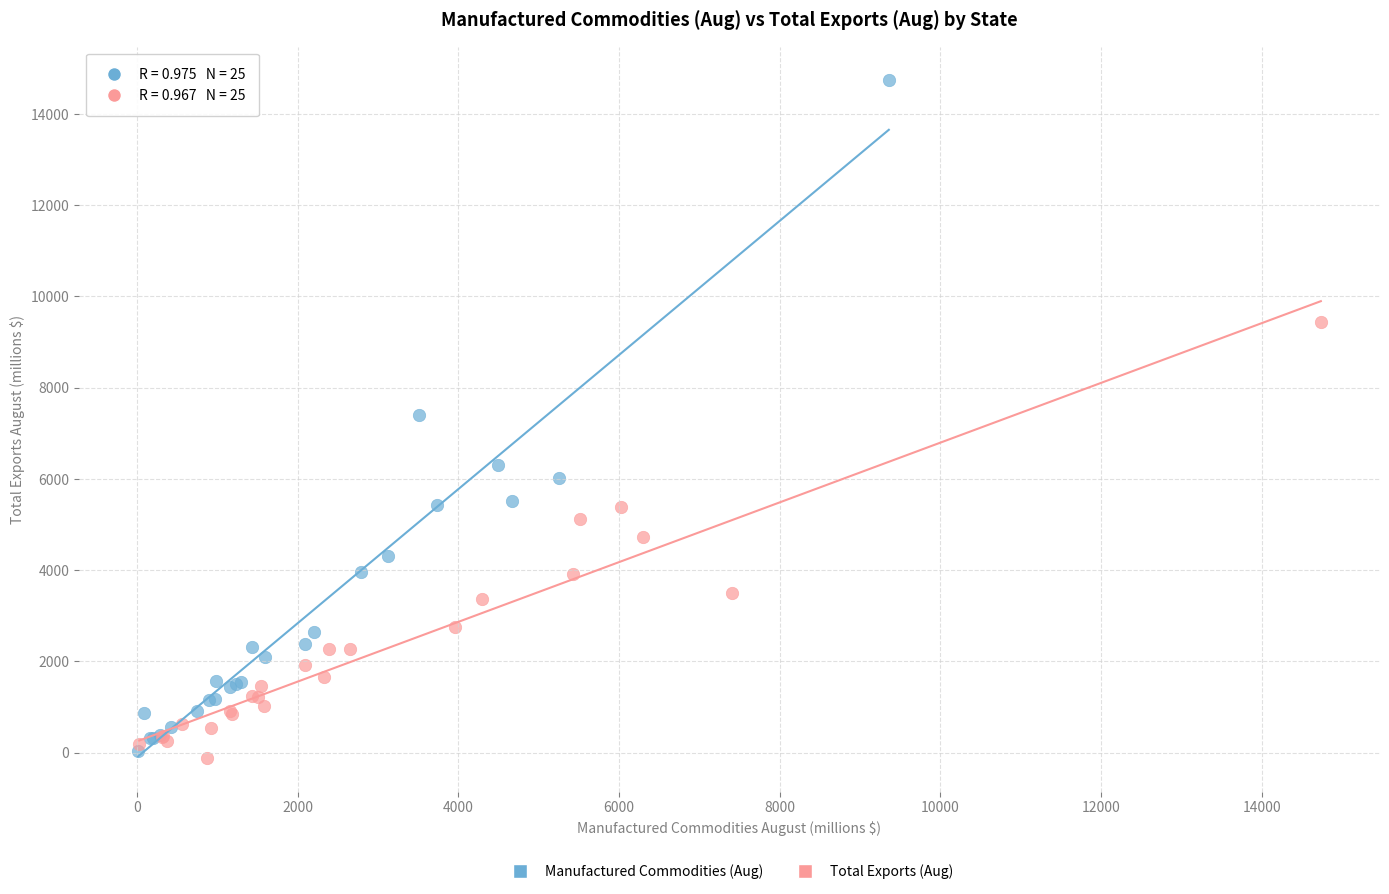

Which series has the widest spread of Y values?

Manufactured Commodities (Aug)